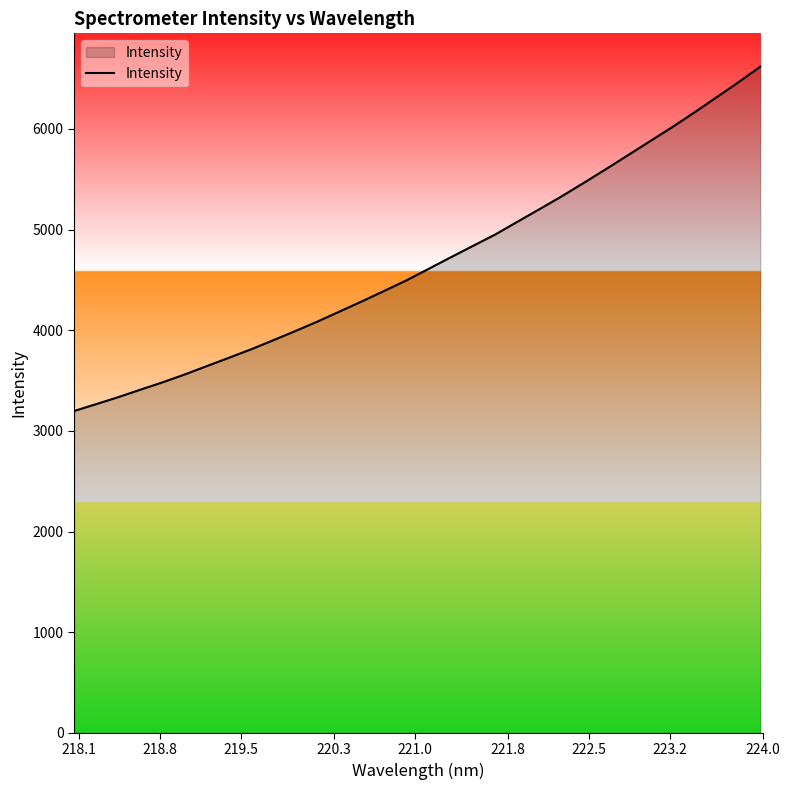

What is the difference between the maximum and minimum values?

3422.1